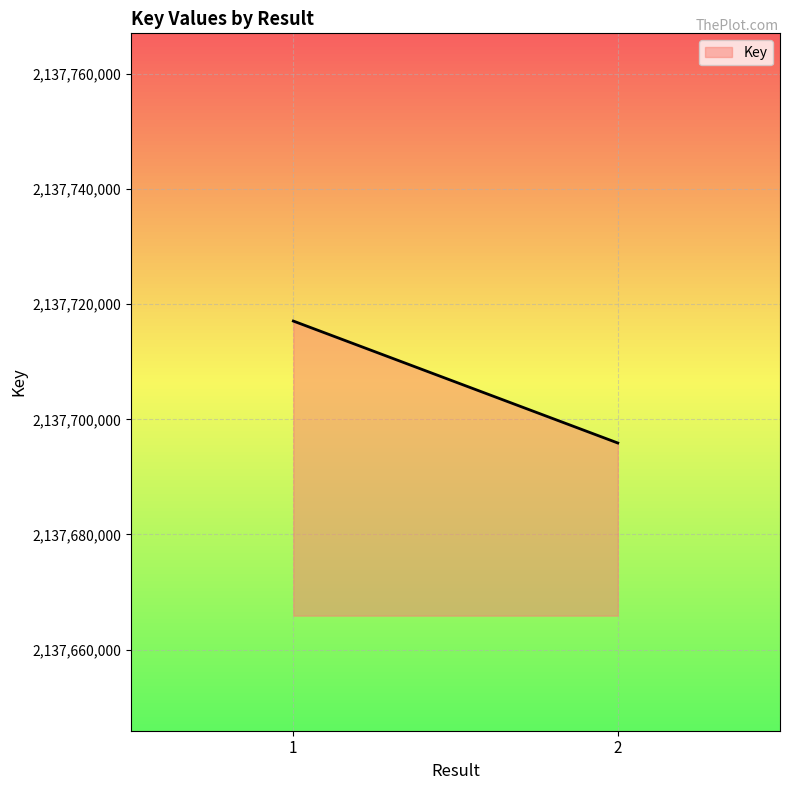

Rank the categories by value from highest to lowest.

1, 2